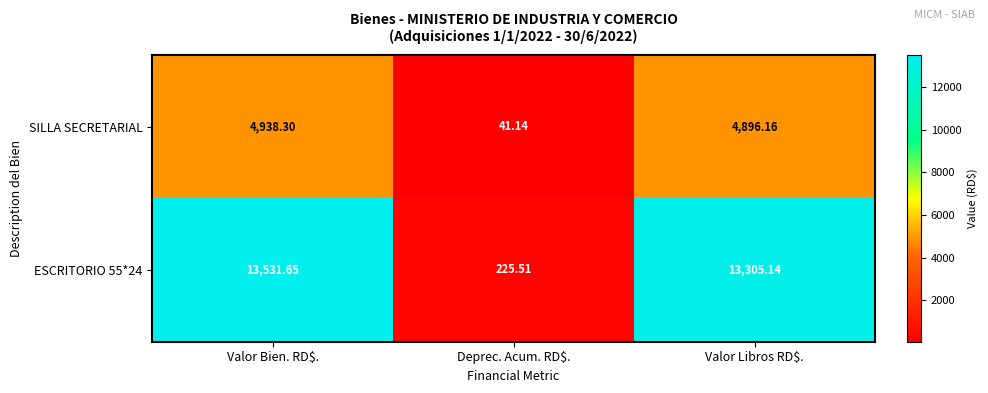

Which category has the highest value in the SILLA SECRETARIAL series?

Valor Bien. RD$.